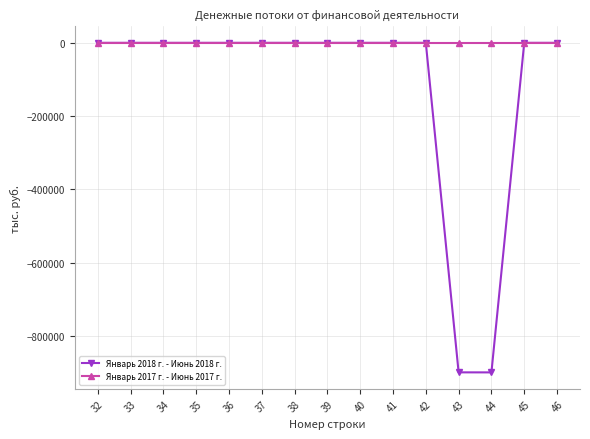

Rank the series by their average value, from lowest to highest.

Январь 2018 г. - Июнь 2018 г., Январь 2017 г. - Июнь 2017 г.